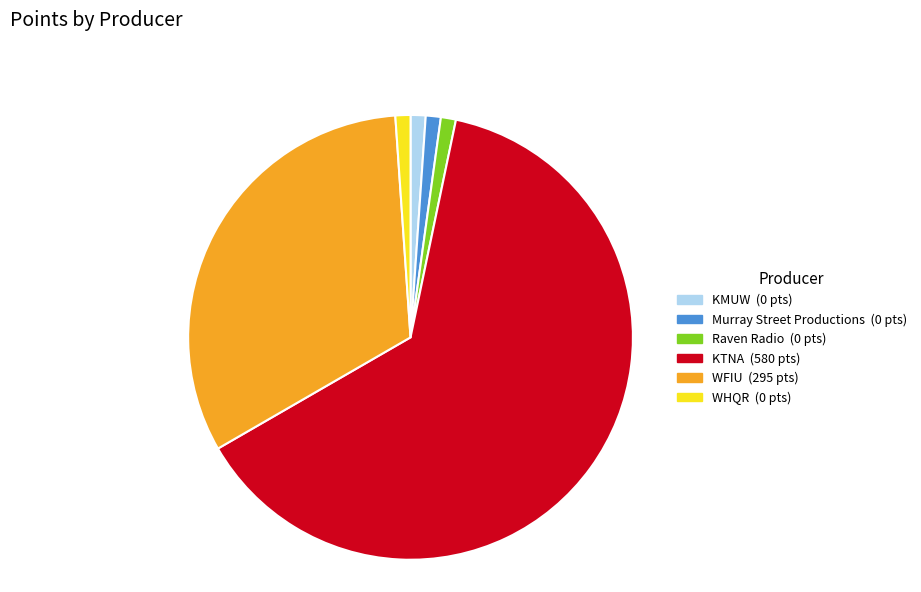

What is the largest slice in the pie chart?

KTNA